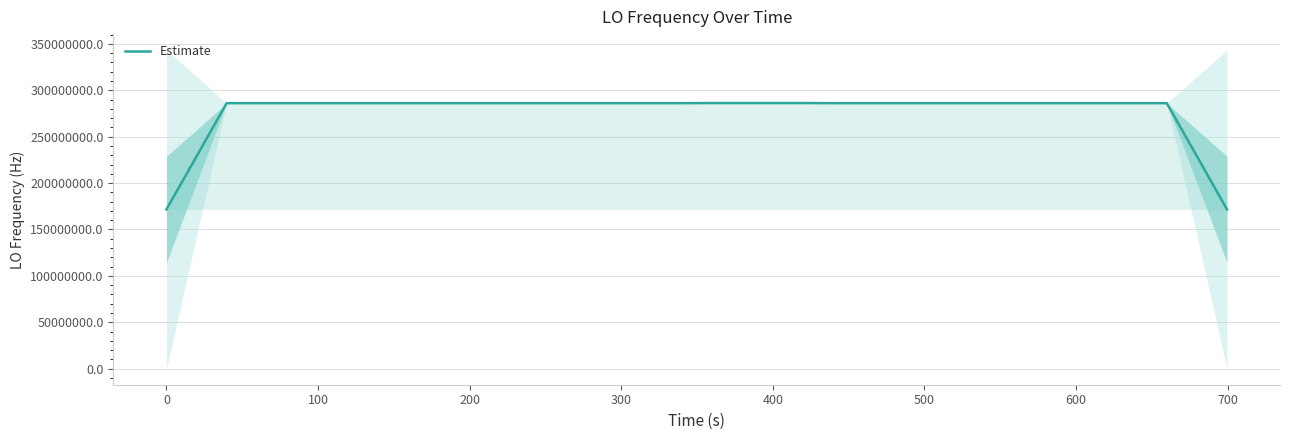

What is the maximum value for Estimate?

286174141.9